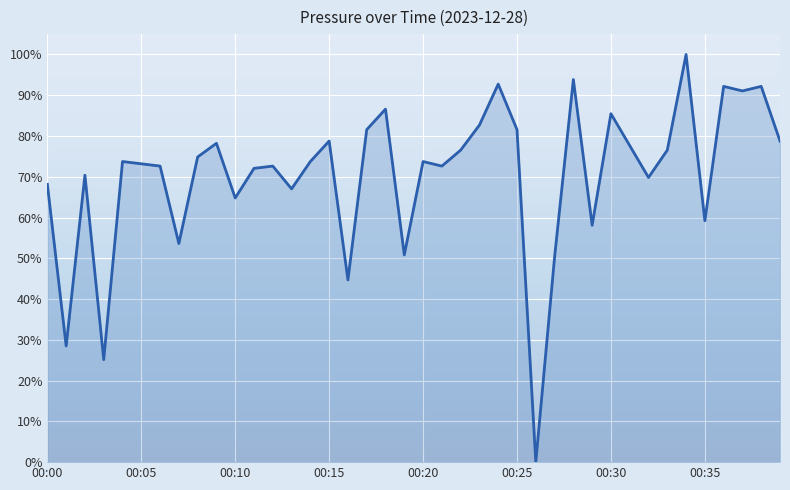

What is the value of the 38th point from the left?

0.9